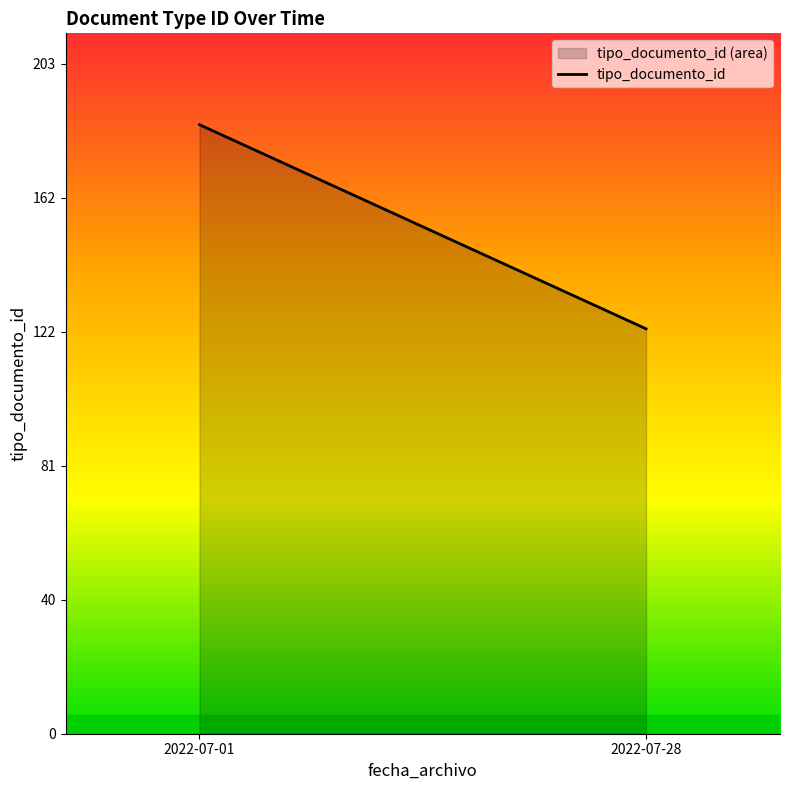

What is the sum of all values?

308